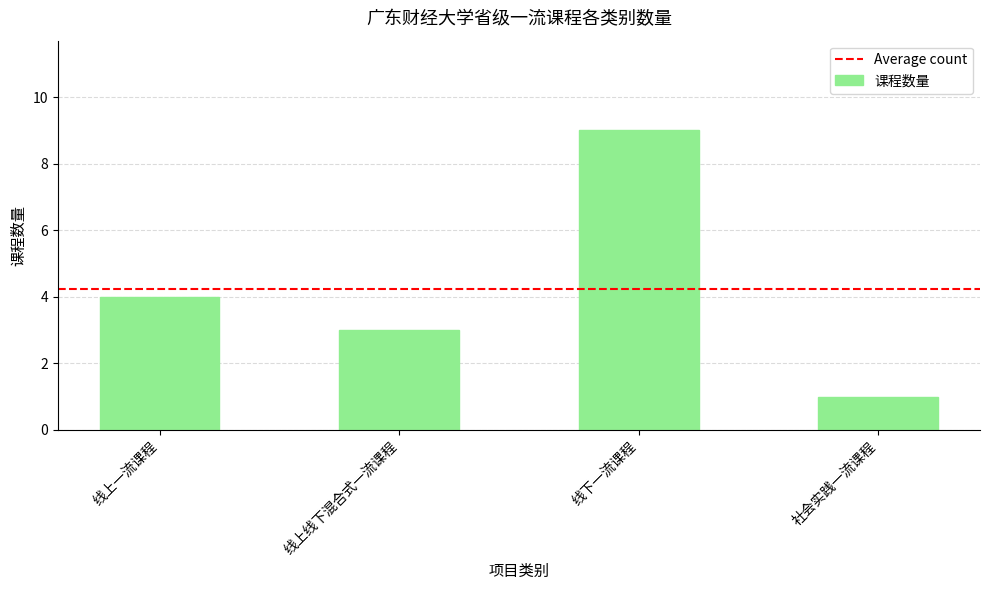

What is the label of the 2nd bar from the right?

线下一流课程